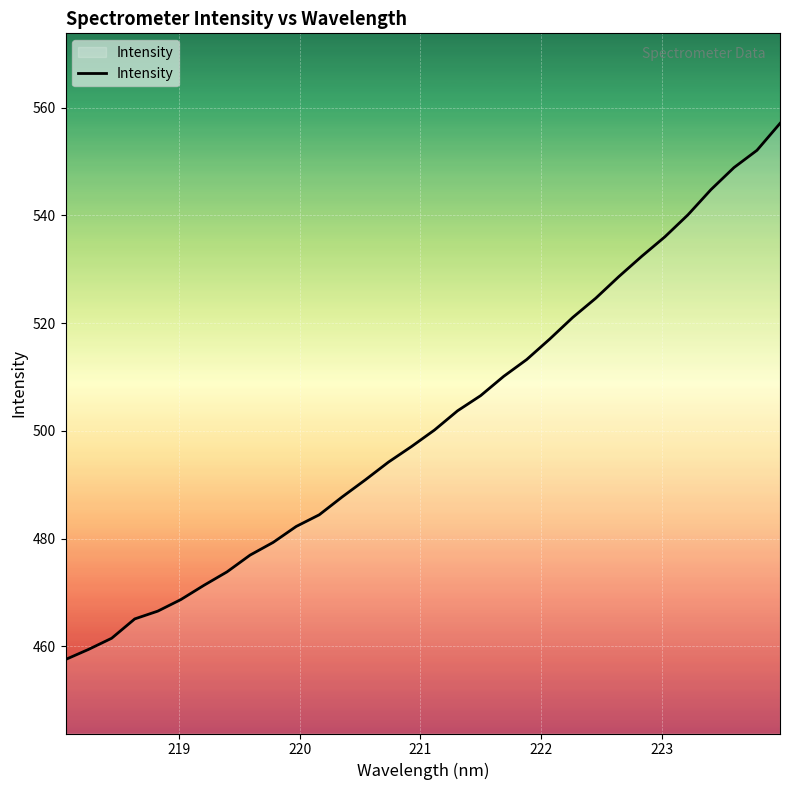

What is the average value?

501.7